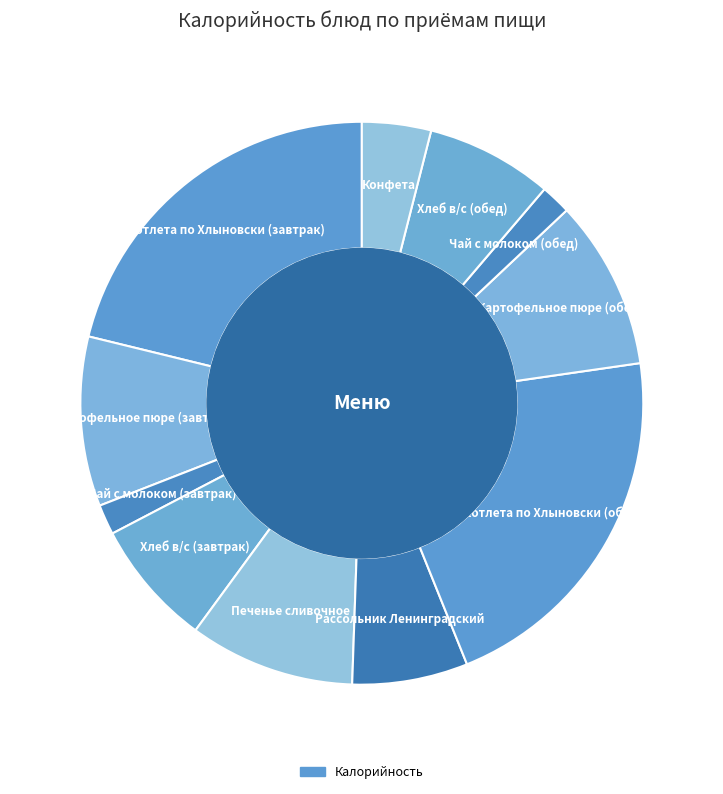

Does Хлеб в/с (обед) account for over 50% of the chart?

No